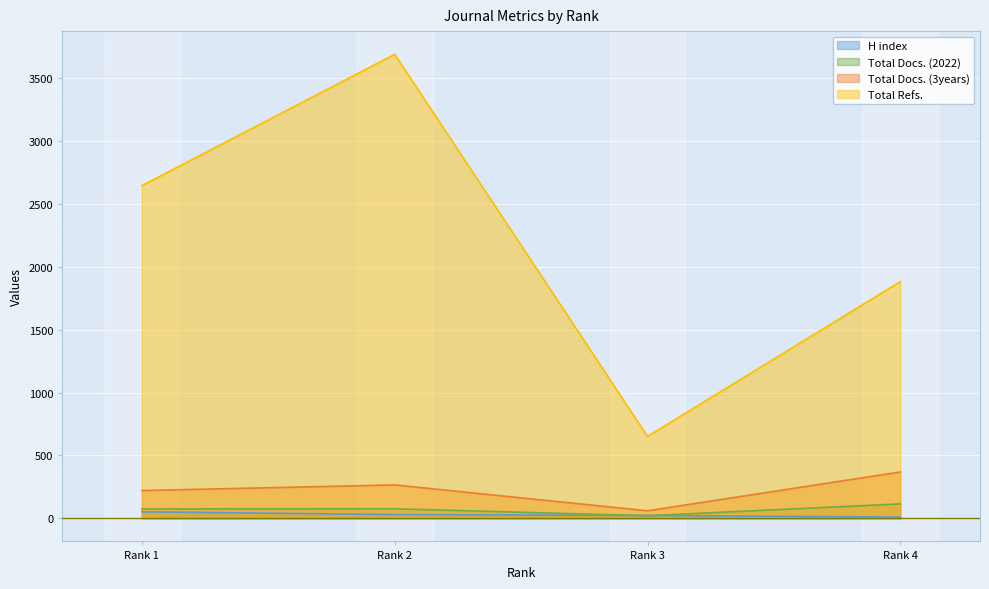

The value of Total Docs. (2022) at Rank 1 is 74. True or false?

True